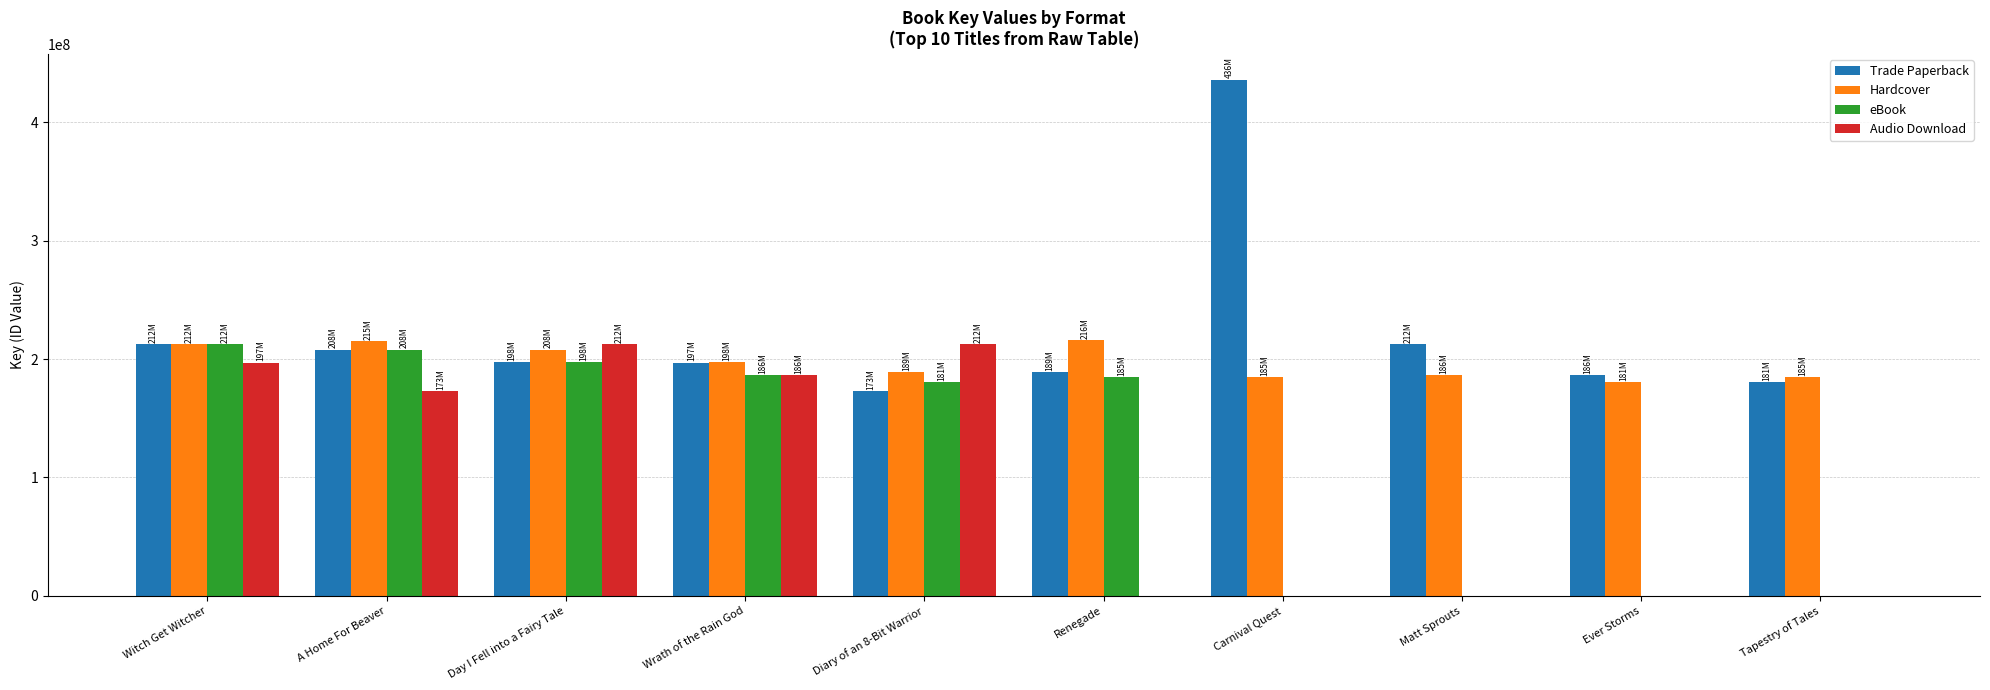

What is the highest value of the Trade Paperback series?

435960245